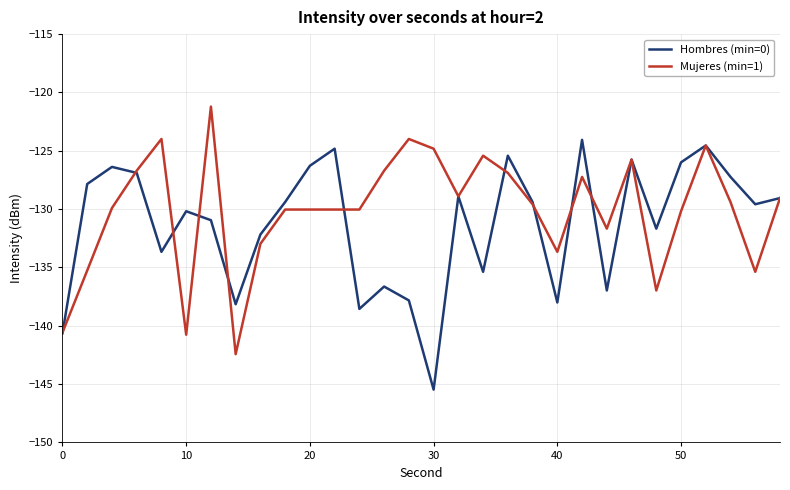

What is the highest value of the Mujeres (min=1) series?

-121.2